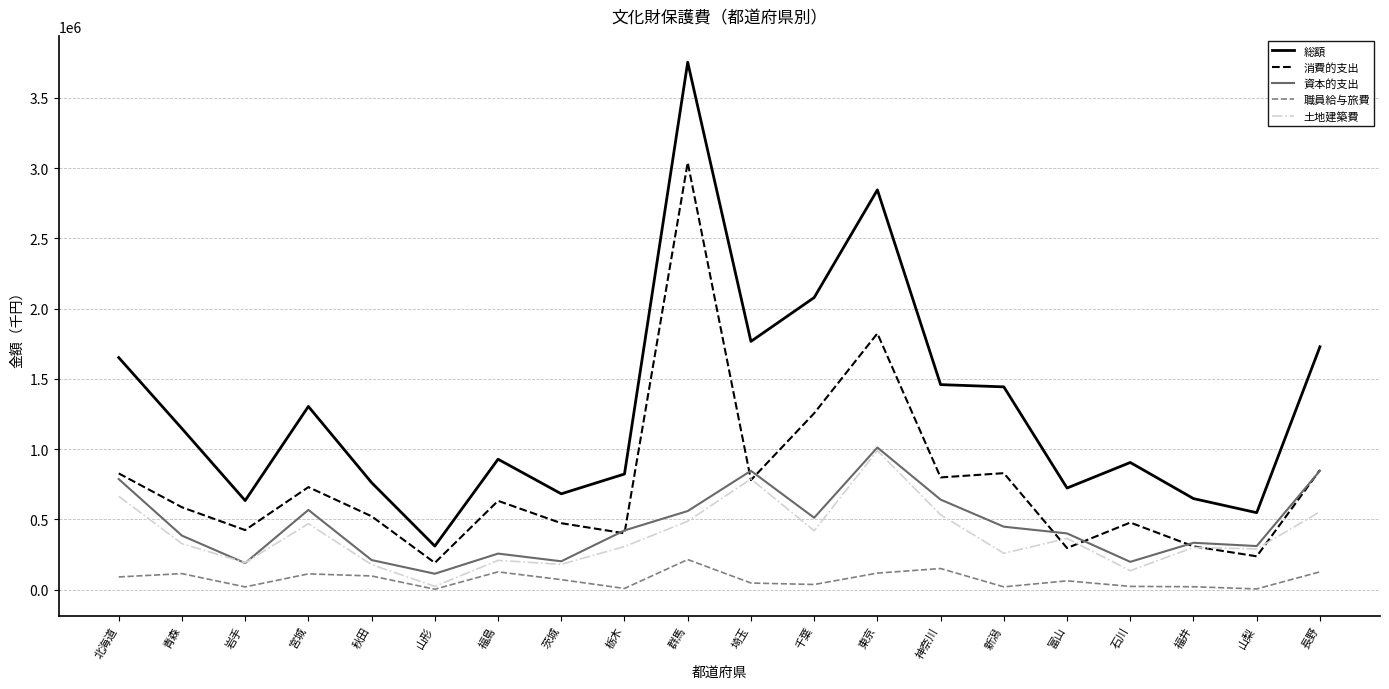

Between 北海道 and 秋田, which series saw the biggest shift?

総額